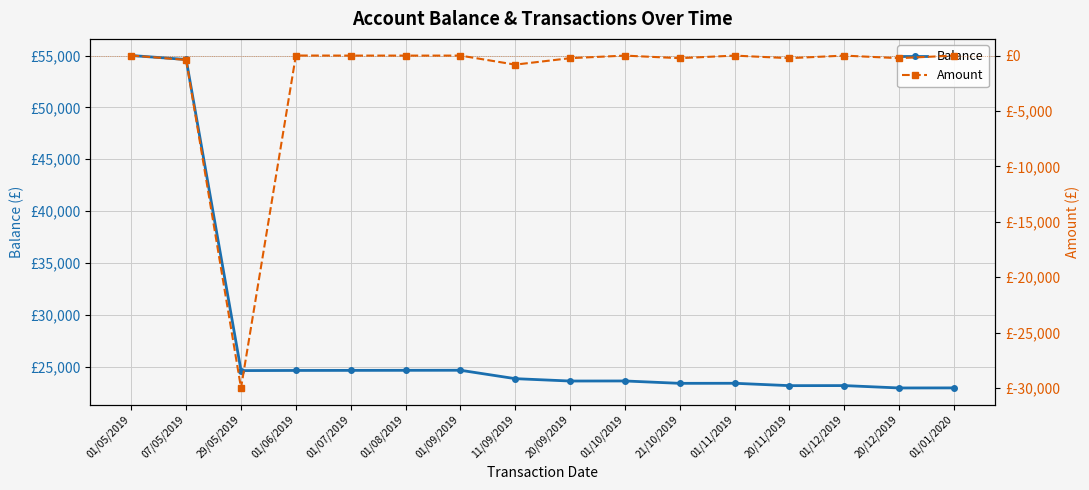

What position from the right is 01/12/2019?

3